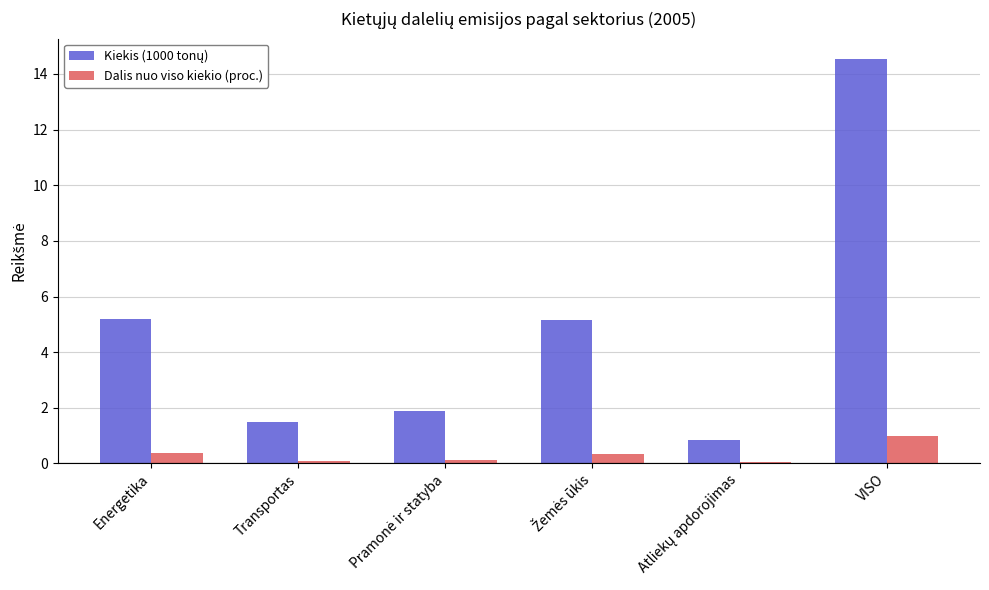

What is the difference between the maximum and minimum values in the Dalis nuo viso kiekio (proc.) series?

0.9